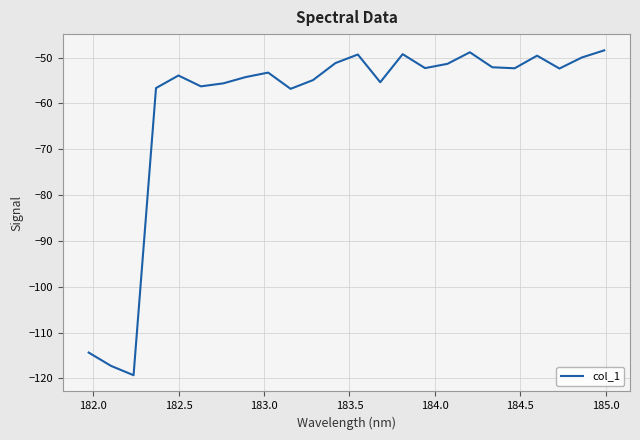

What is the greatest value displayed?

-48.4